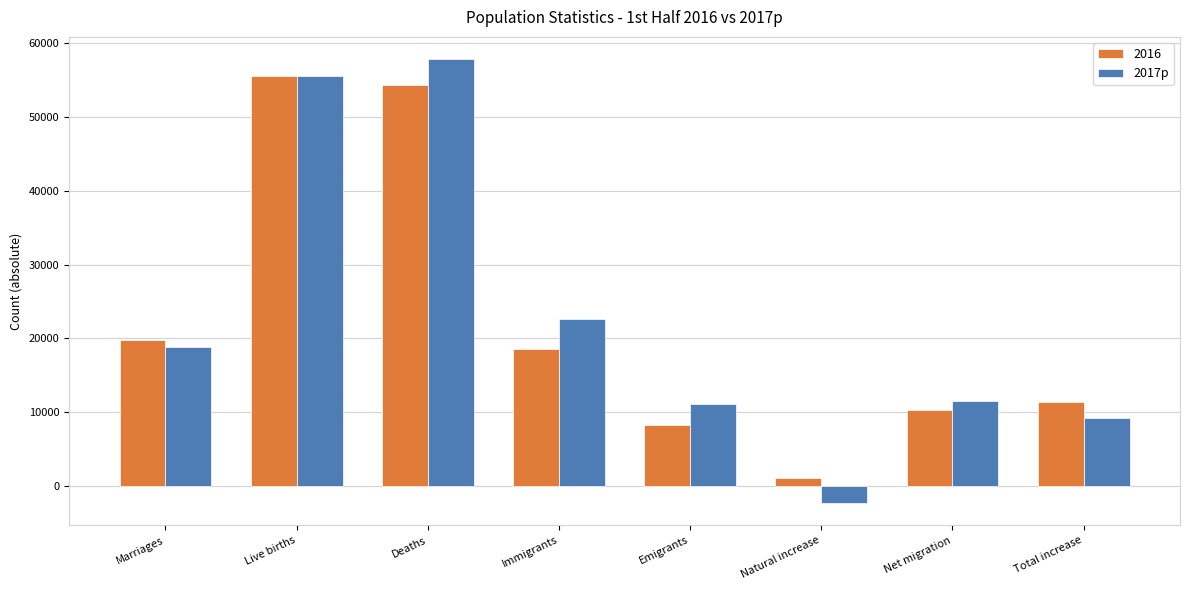

What position from the right is Immigrants?

5